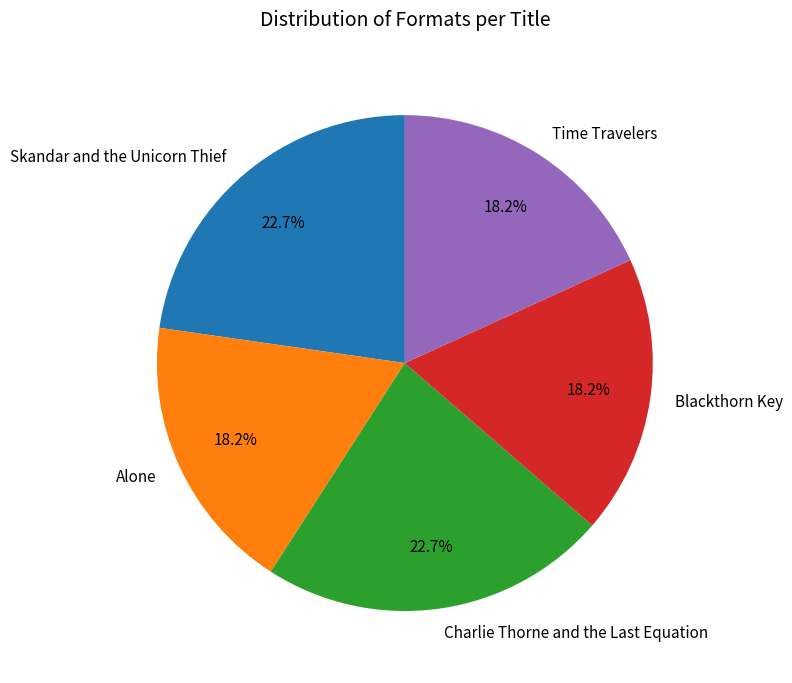

Between Skandar and the Unicorn Thief and Time Travelers, which is larger?

Skandar and the Unicorn Thief